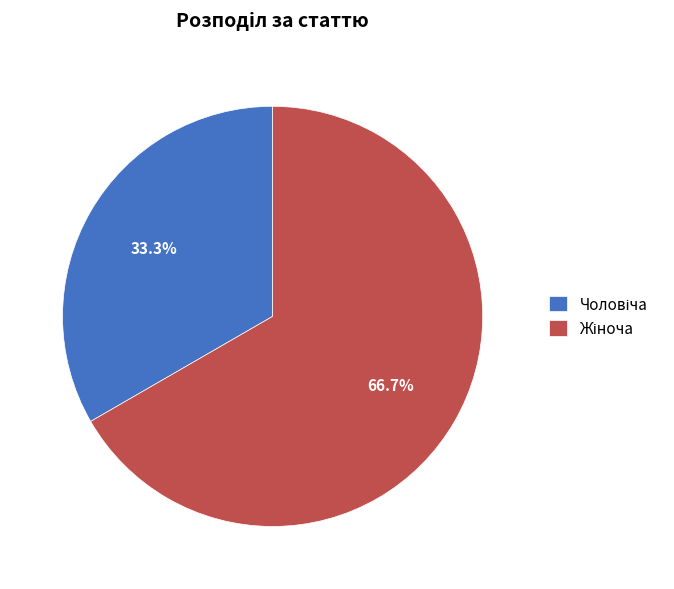

Is there a majority slice in this chart?

Yes